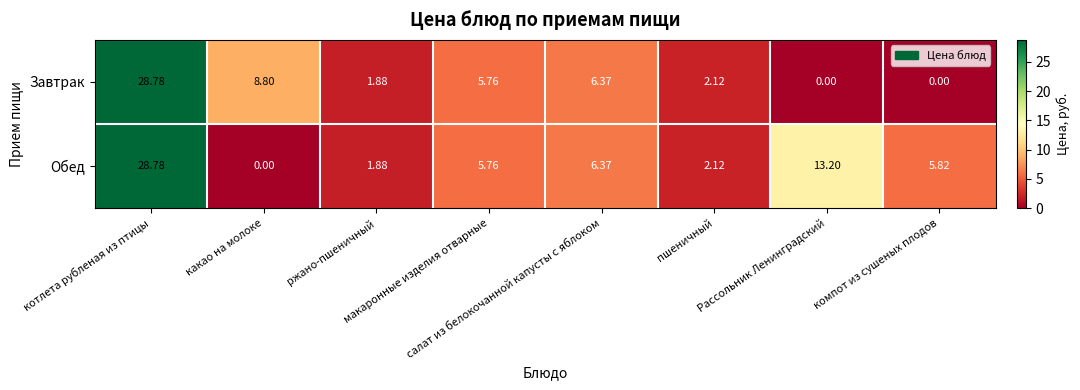

List the series in order of their overall mean, lowest first.

Завтрак, Обед